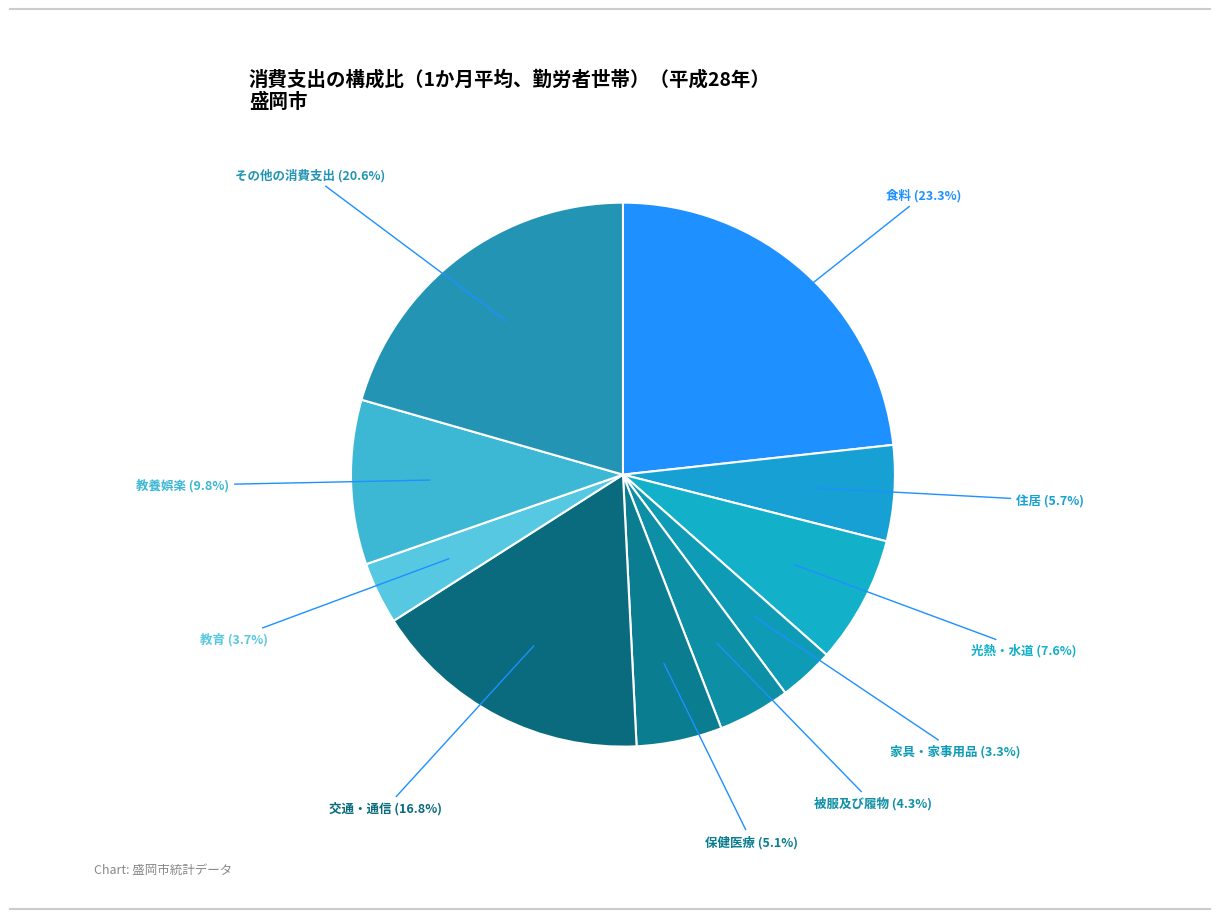

How many segments does this pie chart have?

10